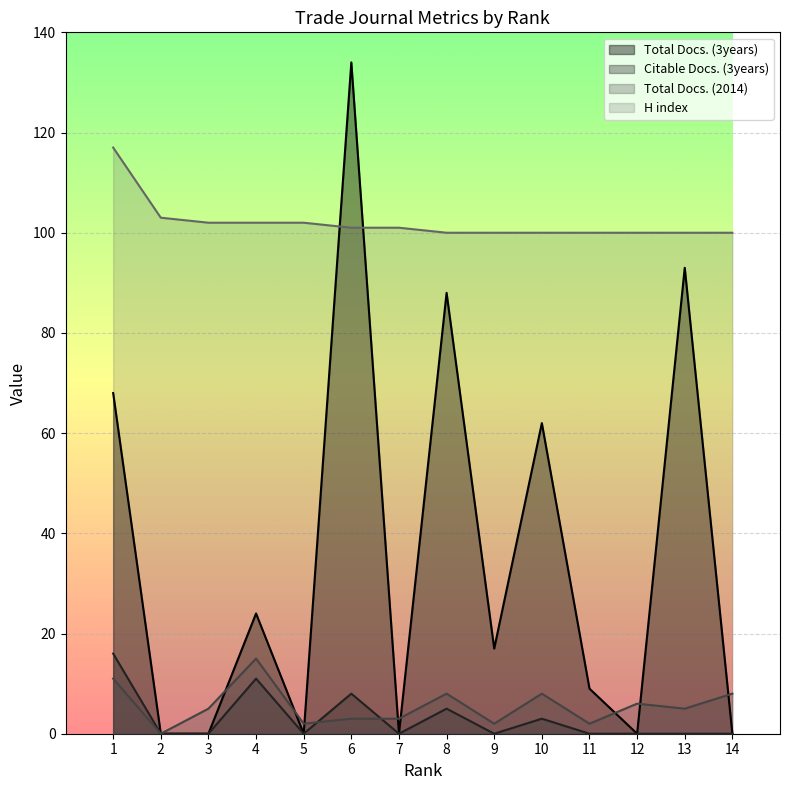

What is the sum of all Total Docs. (3years) values?

495